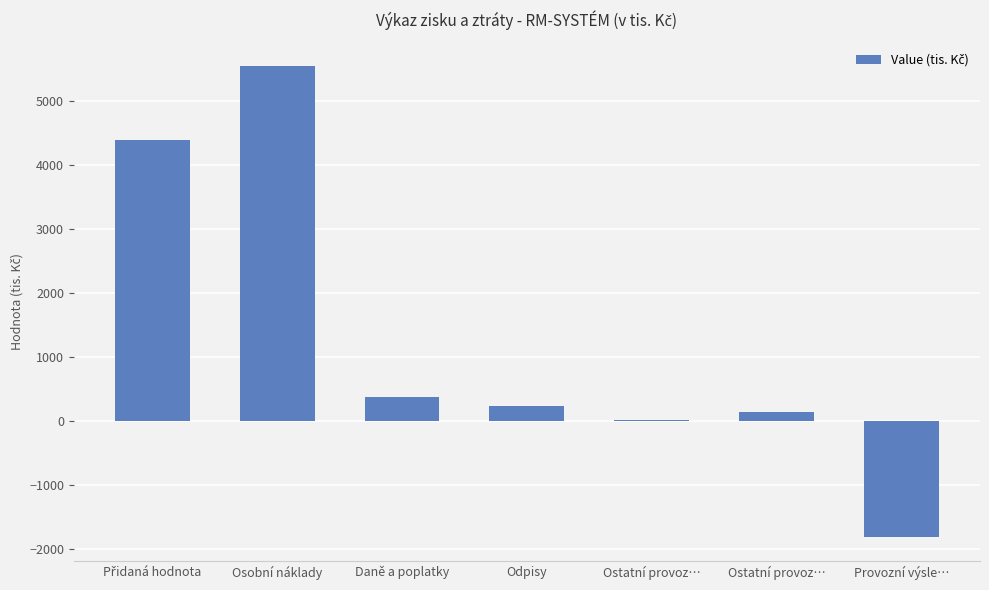

What is the sum of all values?

8846